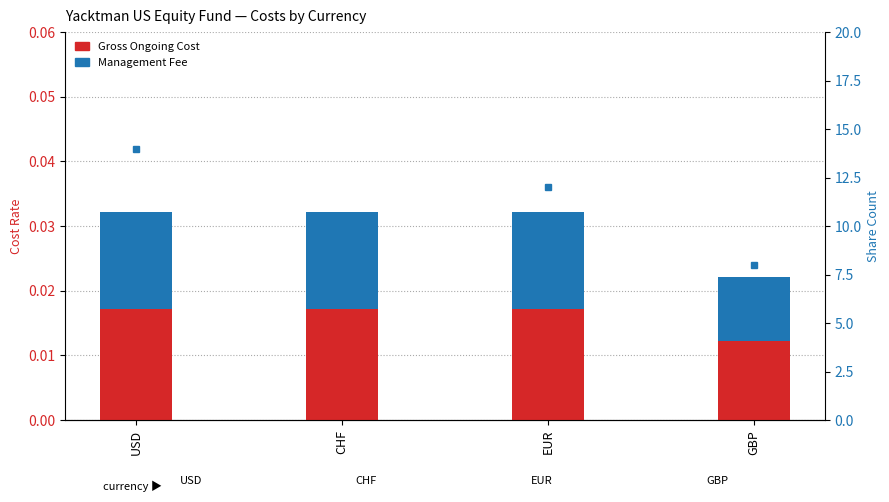

Which series has the widest spread of values?

Currency Share Count